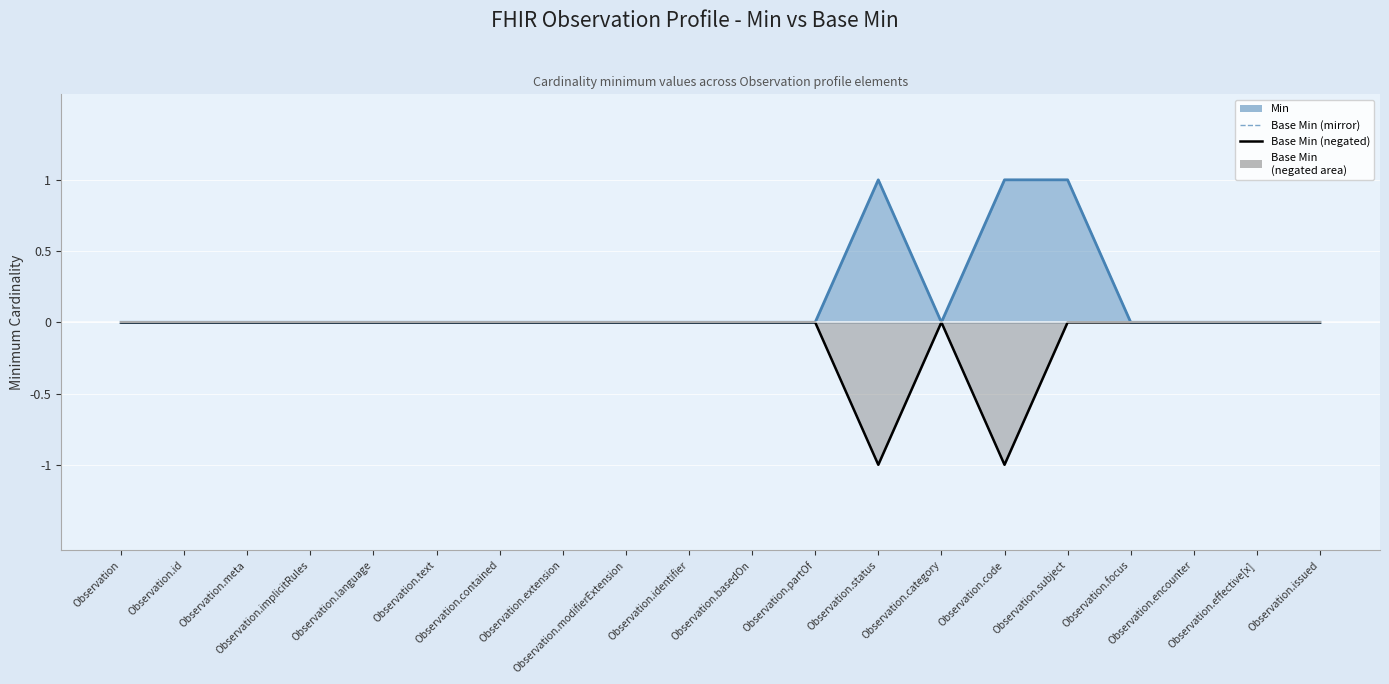

At which category is the sum across all series the highest?

Observation.subject